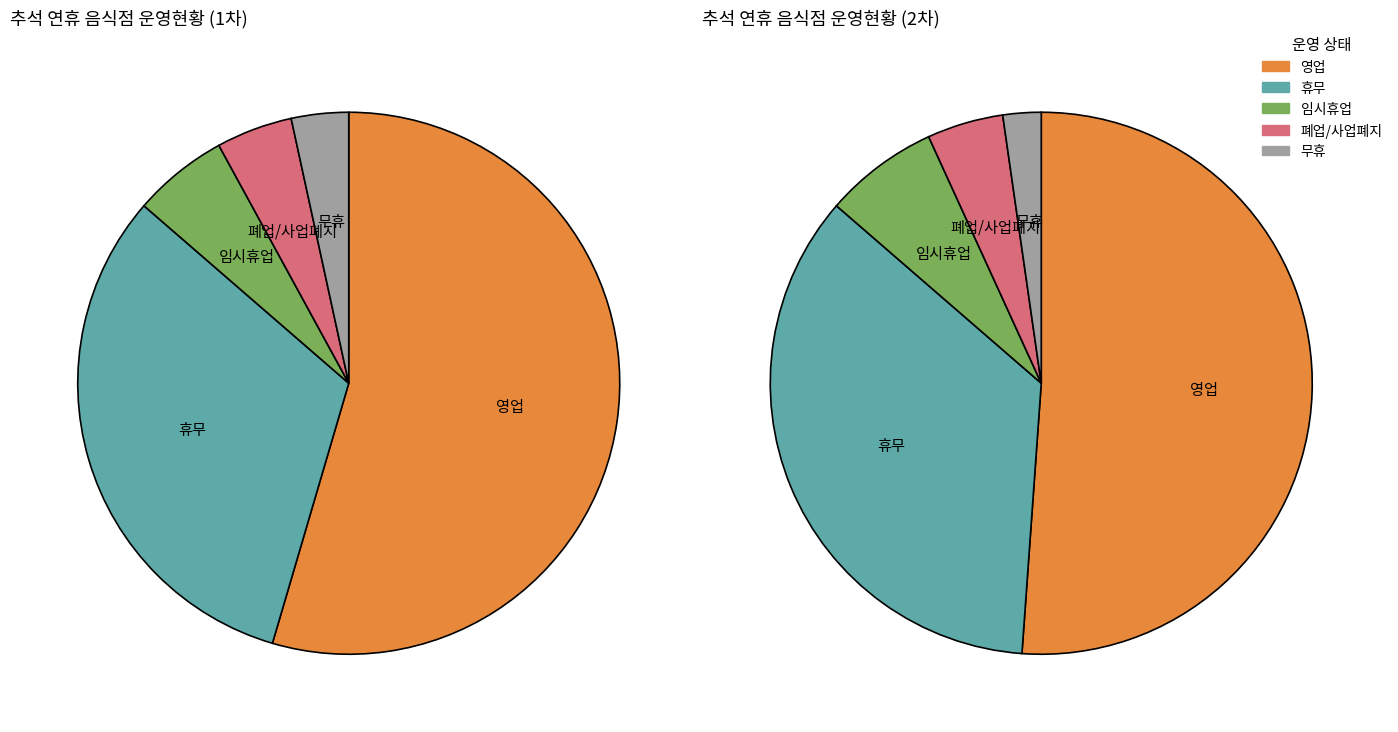

What is the largest slice in the pie chart?

영업